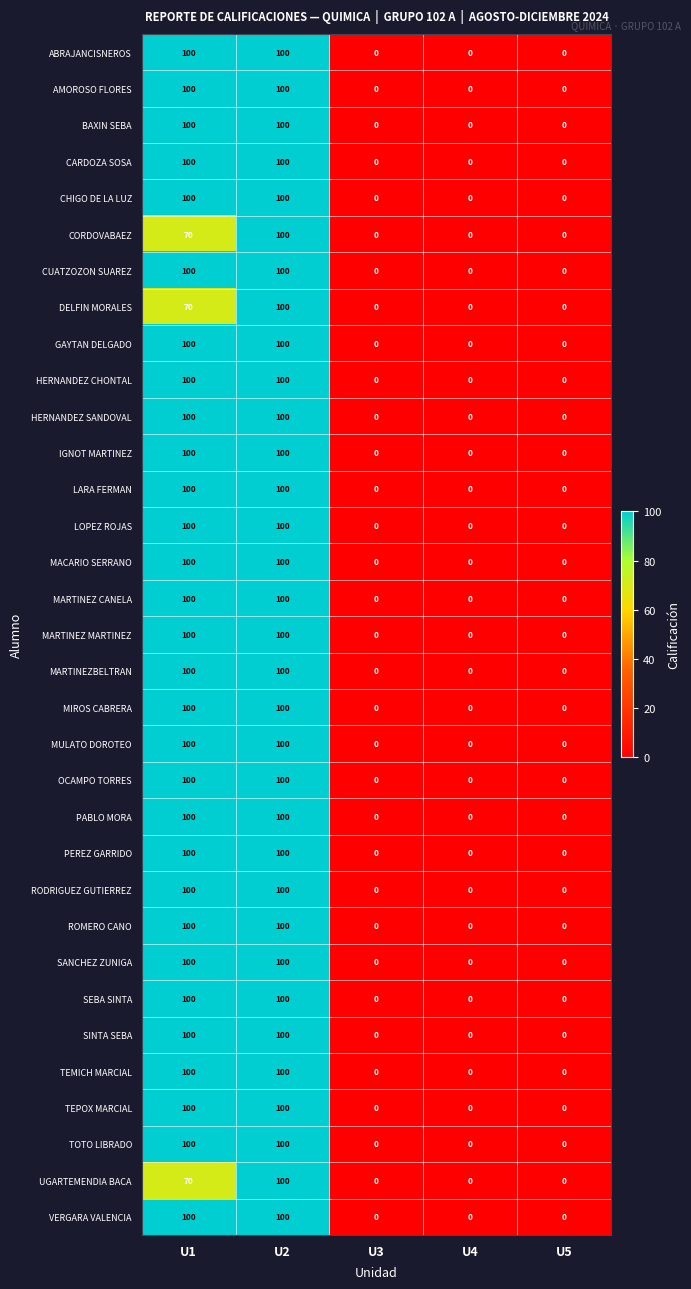

What is the spread (max minus min) of values at U1?

30